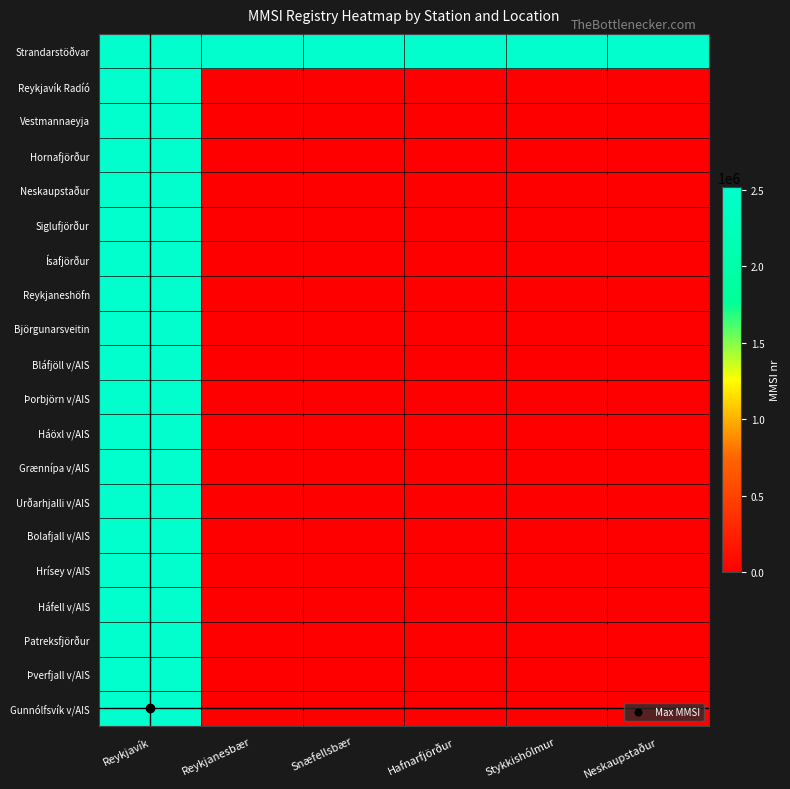

Reading right to left, list all the values displayed in this chart.

Strandarstöðvar: Neskaupstaður=2513100	Stykkishólmur=2512004	Hafnarfjörður=2512003	Snæfellsbær=2512002	Reykjanesbær=2512001	Reykjavík=2510000
Reykjavík Radíó: Neskaupstaður=0	Stykkishólmur=0	Hafnarfjörður=0	Snæfellsbær=0	Reykjanesbær=0	Reykjavík=2510100
Vestmannaeyja: Neskaupstaður=0	Stykkishólmur=0	Hafnarfjörður=0	Snæfellsbær=0	Reykjanesbær=0	Reykjavík=2510200
Hornafjörður: Neskaupstaður=0	Stykkishólmur=0	Hafnarfjörður=0	Snæfellsbær=0	Reykjanesbær=0	Reykjavík=2510300
Neskaupstaður: Neskaupstaður=0	Stykkishólmur=0	Hafnarfjörður=0	Snæfellsbær=0	Reykjanesbær=0	Reykjavík=2510400
Siglufjörður: Neskaupstaður=0	Stykkishólmur=0	Hafnarfjörður=0	Snæfellsbær=0	Reykjanesbær=0	Reykjavík=2510500
Ísafjörður: Neskaupstaður=0	Stykkishólmur=0	Hafnarfjörður=0	Snæfellsbær=0	Reykjanesbær=0	Reykjavík=2510600
Reykjaneshöfn: Neskaupstaður=0	Stykkishólmur=0	Hafnarfjörður=0	Snæfellsbær=0	Reykjanesbær=0	Reykjavík=2512001
Björgunarsveitin: Neskaupstaður=0	Stykkishólmur=0	Hafnarfjörður=0	Snæfellsbær=0	Reykjanesbær=0	Reykjavík=2513100
Bláfjöll v/AIS: Neskaupstaður=0	Stykkishólmur=0	Hafnarfjörður=0	Snæfellsbær=0	Reykjanesbær=0	Reykjavík=2515000
Þorbjörn v/AIS: Neskaupstaður=0	Stykkishólmur=0	Hafnarfjörður=0	Snæfellsbær=0	Reykjanesbær=0	Reykjavík=2515001
Háöxl v/AIS: Neskaupstaður=0	Stykkishólmur=0	Hafnarfjörður=0	Snæfellsbær=0	Reykjanesbær=0	Reykjavík=2515002
Grænnípa v/AIS: Neskaupstaður=0	Stykkishólmur=0	Hafnarfjörður=0	Snæfellsbær=0	Reykjanesbær=0	Reykjavík=2515003
Urðarhjalli v/AIS: Neskaupstaður=0	Stykkishólmur=0	Hafnarfjörður=0	Snæfellsbær=0	Reykjanesbær=0	Reykjavík=2515004
Bolafjall v/AIS: Neskaupstaður=0	Stykkishólmur=0	Hafnarfjörður=0	Snæfellsbær=0	Reykjanesbær=0	Reykjavík=2515005
Hrísey v/AIS: Neskaupstaður=0	Stykkishólmur=0	Hafnarfjörður=0	Snæfellsbær=0	Reykjanesbær=0	Reykjavík=2515006
Háfell v/AIS: Neskaupstaður=0	Stykkishólmur=0	Hafnarfjörður=0	Snæfellsbær=0	Reykjanesbær=0	Reykjavík=2515007
Patreksfjörður: Neskaupstaður=0	Stykkishólmur=0	Hafnarfjörður=0	Snæfellsbær=0	Reykjanesbær=0	Reykjavík=2515008
Þverfjall v/AIS: Neskaupstaður=0	Stykkishólmur=0	Hafnarfjörður=0	Snæfellsbær=0	Reykjanesbær=0	Reykjavík=2515009
Gunnólfsvík v/AIS: Neskaupstaður=0	Stykkishólmur=0	Hafnarfjörður=0	Snæfellsbær=0	Reykjanesbær=0	Reykjavík=2515010